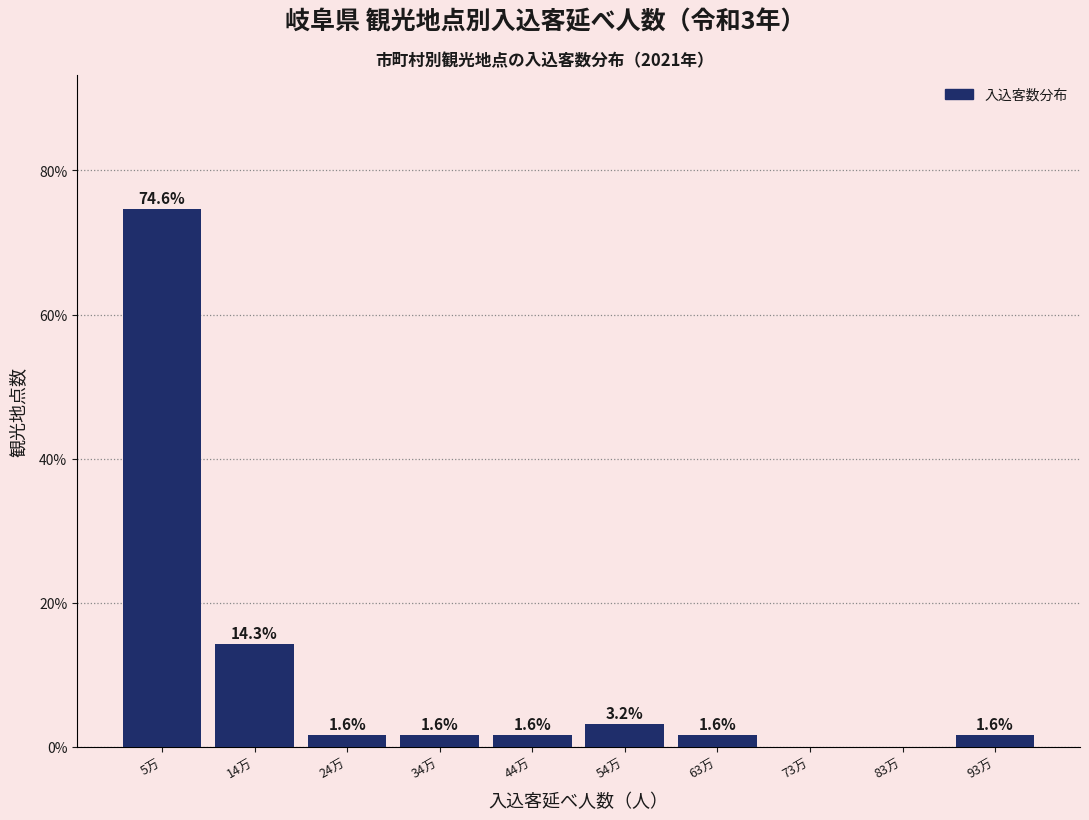

Reading right to left, transcribe all the data shown in this chart.

93万=1.6	83万=0.0	73万=0.0	63万=1.6	54万=3.2	44万=1.6	34万=1.6	24万=1.6	14万=14.3	5万=74.6